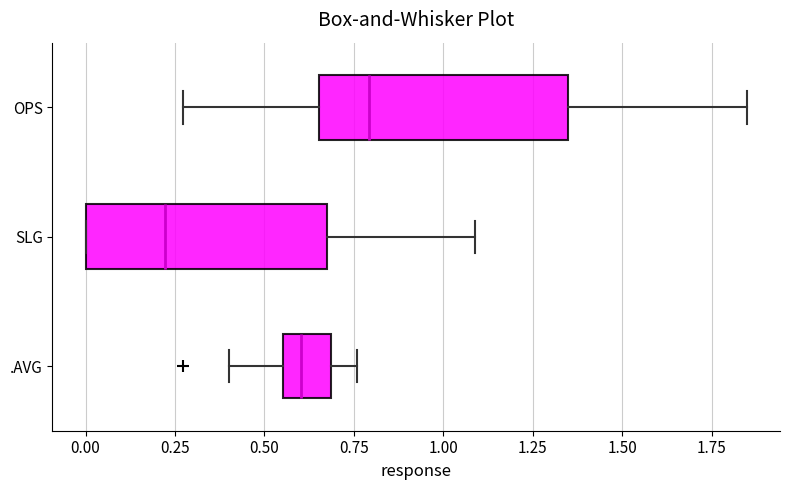

Reading bottom to top, read every box against the x-axis: the position of its median line, the range the box covers, and the ends of its whiskers. The values are not printed on the chart, so give them approximately, as read against the axis.

.AVG: median 0.60, box 0.55 to 0.70, whiskers 0.40 to 0.75
SLG: median 0.20, box 0.00 to 0.65, whiskers 0.00 to 1.10
OPS: median 0.80, box 0.65 to 1.35, whiskers 0.25 to 1.85